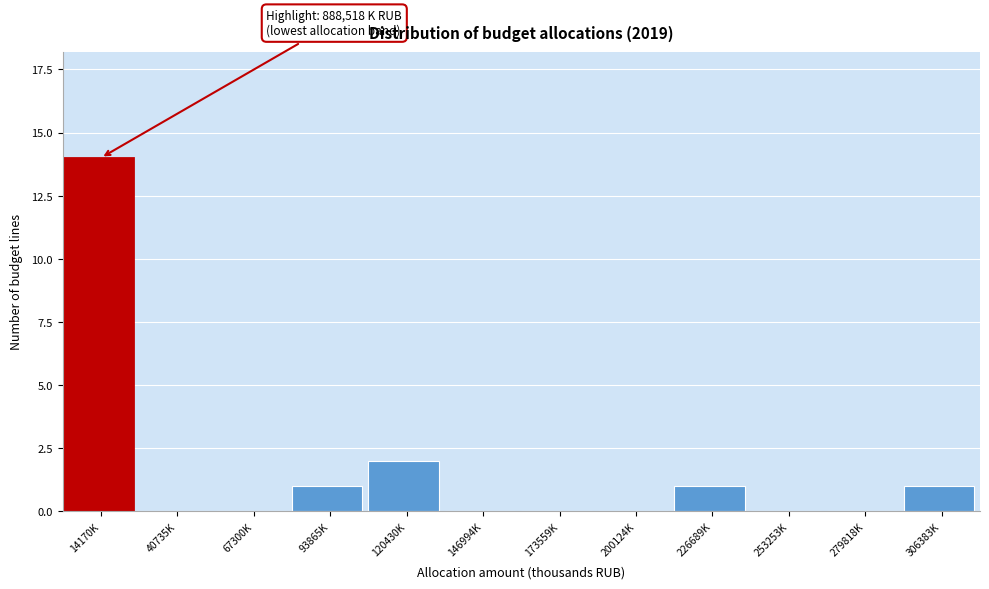

Reading left to right, list all the values displayed in this chart.

14170K=14	40735K=0	67300K=0	93865K=1	120430K=2	146994K=0	173559K=0	200124K=0	226689K=1	253253K=0	279818K=0	306383K=1